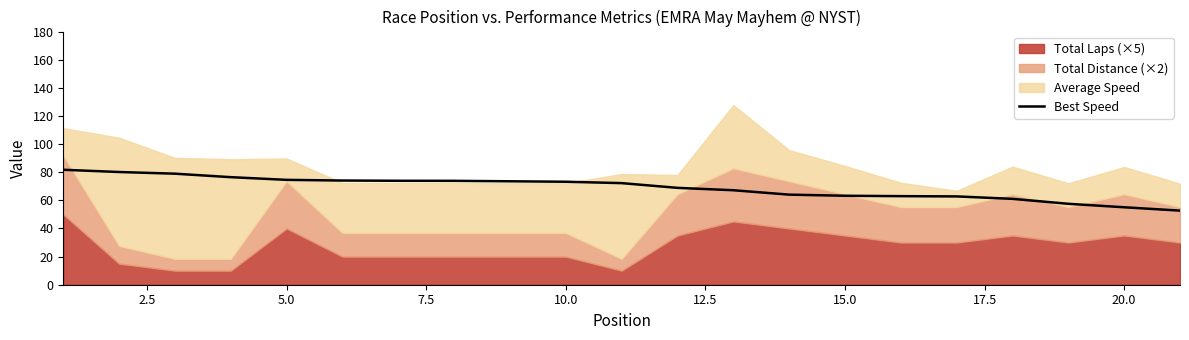

The Best Speed series shows 55.1 at 20.0. True or false?

True